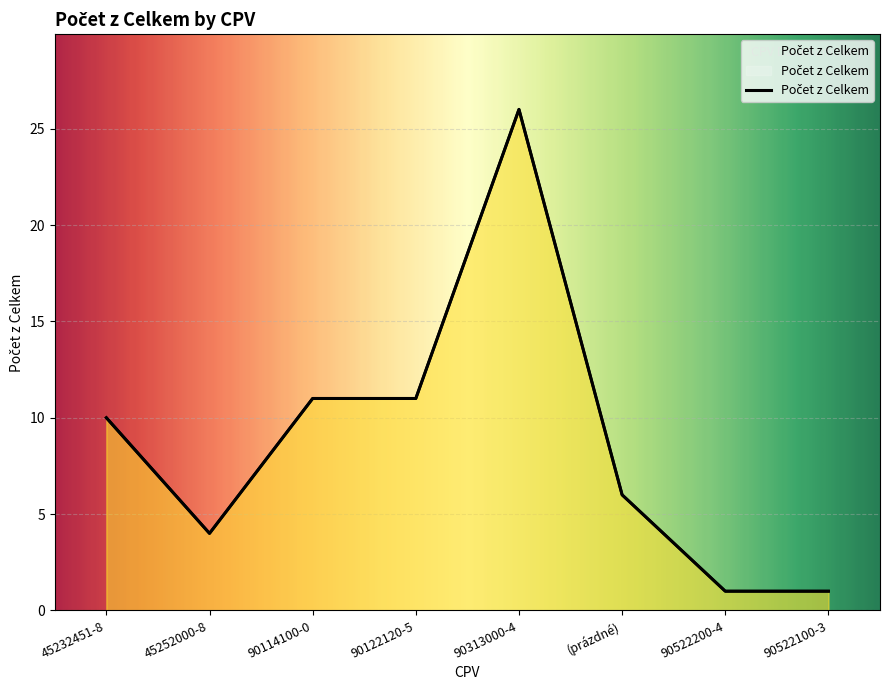

What is the label of the 7th point from the right?

45252000-8